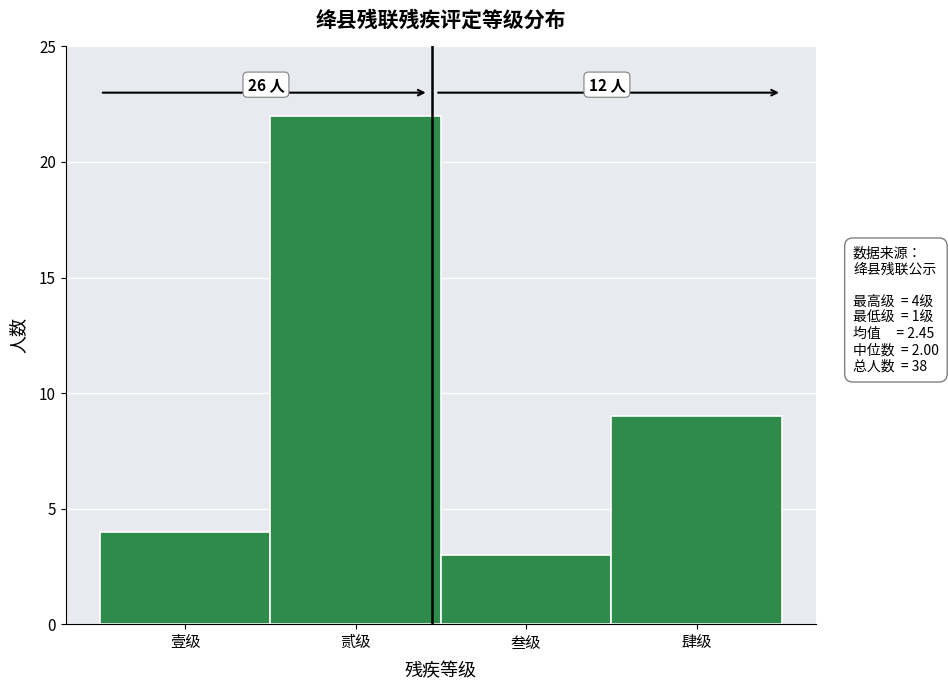

Reading left to right, what are all the values shown in this chart?

4	22	3	9